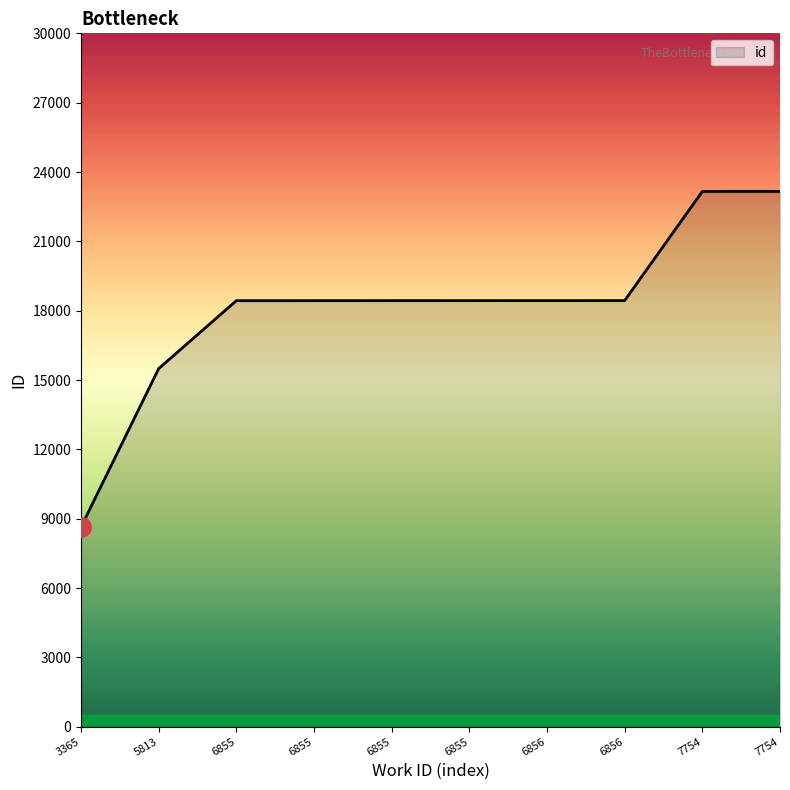

How many lines are shown in the chart?

1